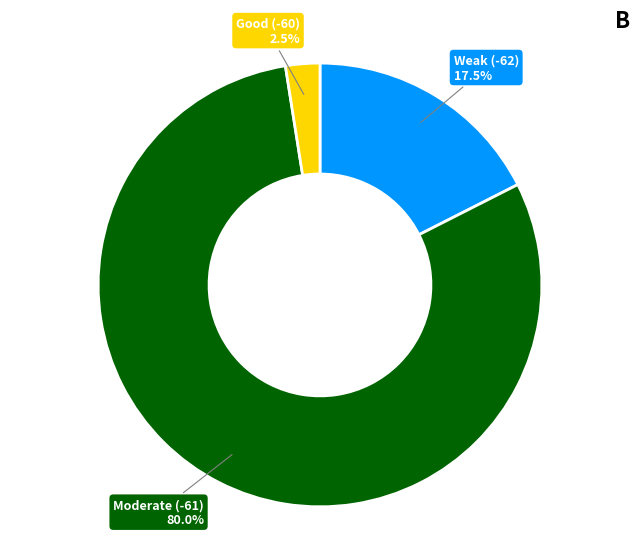

Which category has the smallest portion of the pie?

Good (-60)